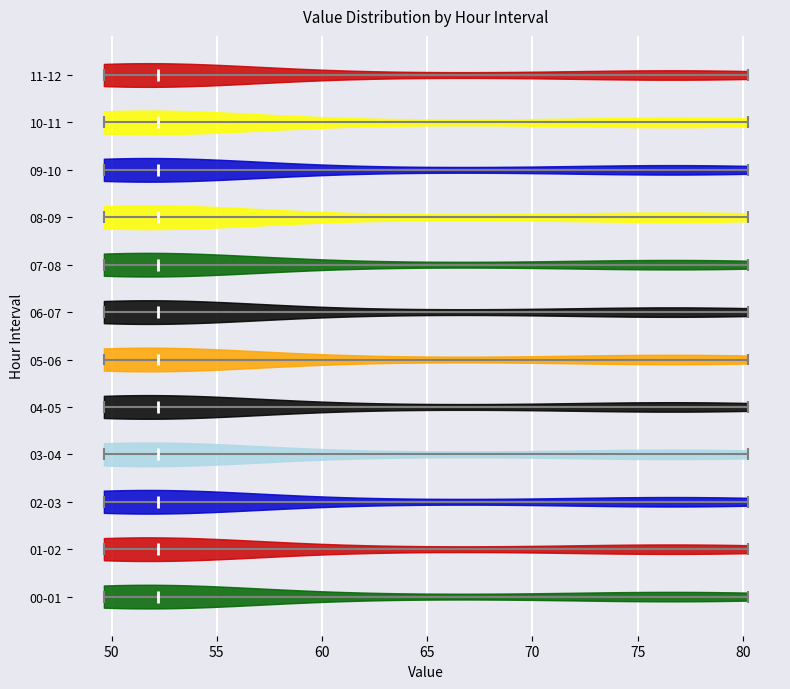

Reading bottom to top, read every violin against the x-axis: where its median line is, and the lowest and highest points it reaches. The values are not printed on the chart, so give them approximately, as read against the axis.

00-01: median line 52.0, lowest point 49.5, highest point 80.0
01-02: median line 52.0, lowest point 49.5, highest point 80.0
02-03: median line 52.0, lowest point 49.5, highest point 80.0
03-04: median line 52.0, lowest point 49.5, highest point 80.0
04-05: median line 52.0, lowest point 49.5, highest point 80.0
05-06: median line 52.0, lowest point 49.5, highest point 80.0
06-07: median line 52.0, lowest point 49.5, highest point 80.0
07-08: median line 52.0, lowest point 49.5, highest point 80.0
08-09: median line 52.0, lowest point 49.5, highest point 80.0
09-10: median line 52.0, lowest point 49.5, highest point 80.0
10-11: median line 52.0, lowest point 49.5, highest point 80.0
11-12: median line 52.0, lowest point 49.5, highest point 80.0